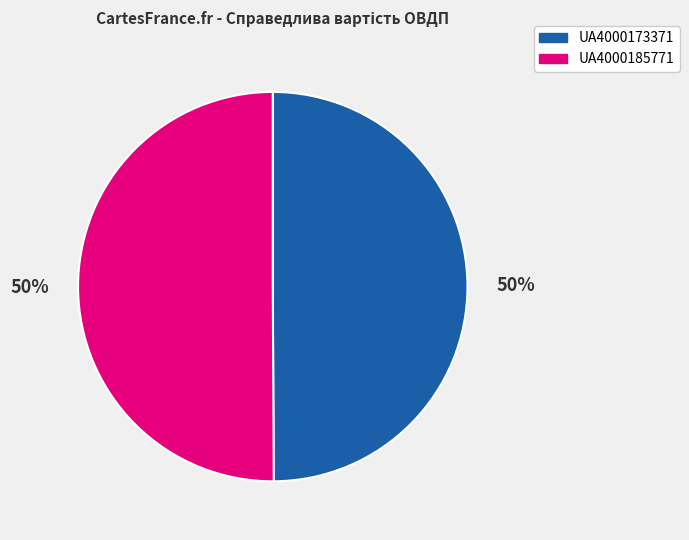

Combined, do UA4000185771 and UA4000173371 account for over 50%?

Yes